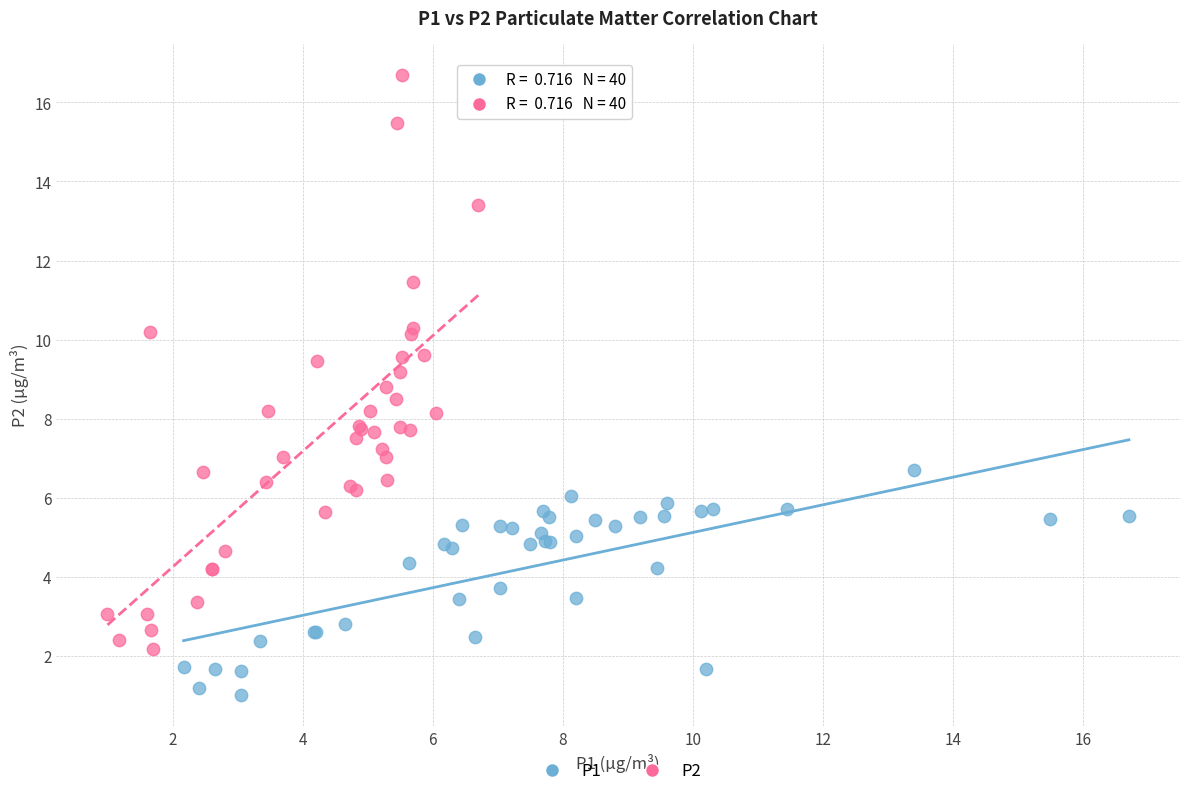

Which series contains the lowest Y value?

P1